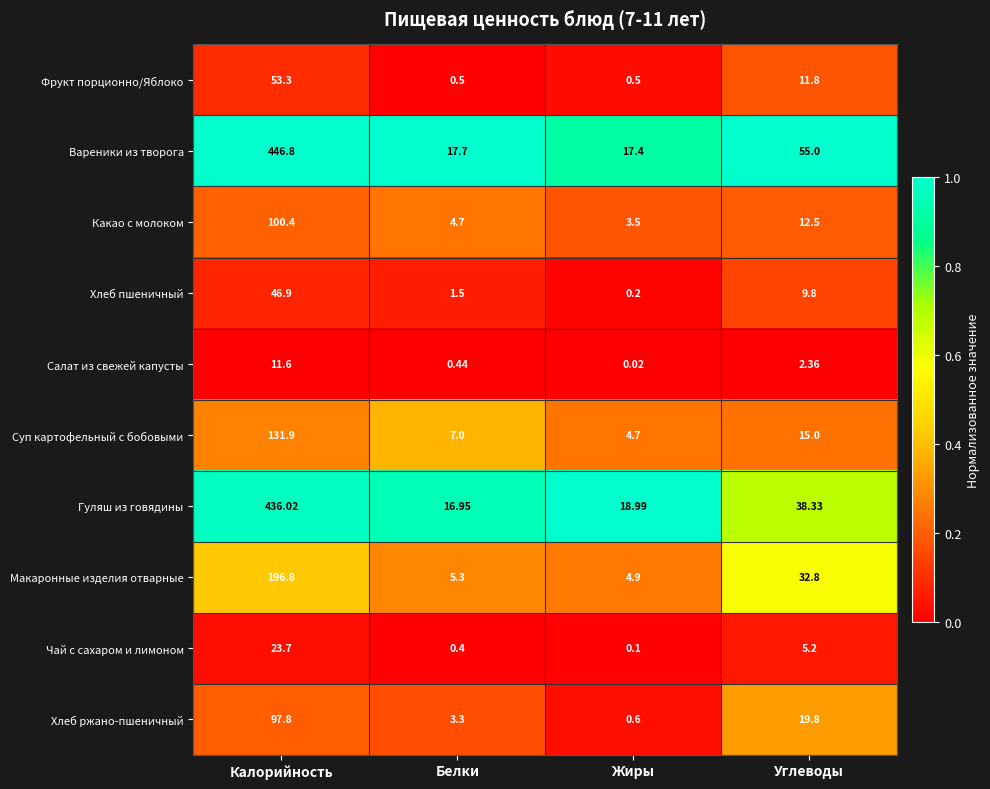

At Калорийность, list the series in order from smallest to largest.

Салат из свежей капусты, Чай с сахаром и лимоном, Хлеб пшеничный, Фрукт порционно/Яблоко, Хлеб ржано-пшеничный, Какао с молоком, Суп картофельный с бобовыми, Макаронные изделия отварные, Гуляш из говядины, Вареники из творога